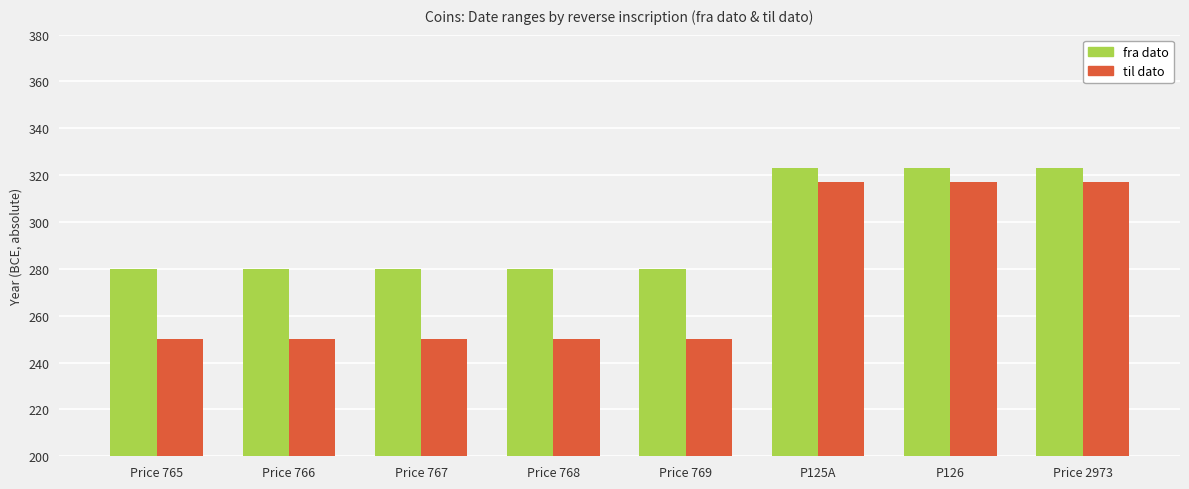

Reading right to left, transcribe all the data shown in this chart.

fra dato: 323	323	323	280	280	280	280	280
til dato: 317	317	317	250	250	250	250	250